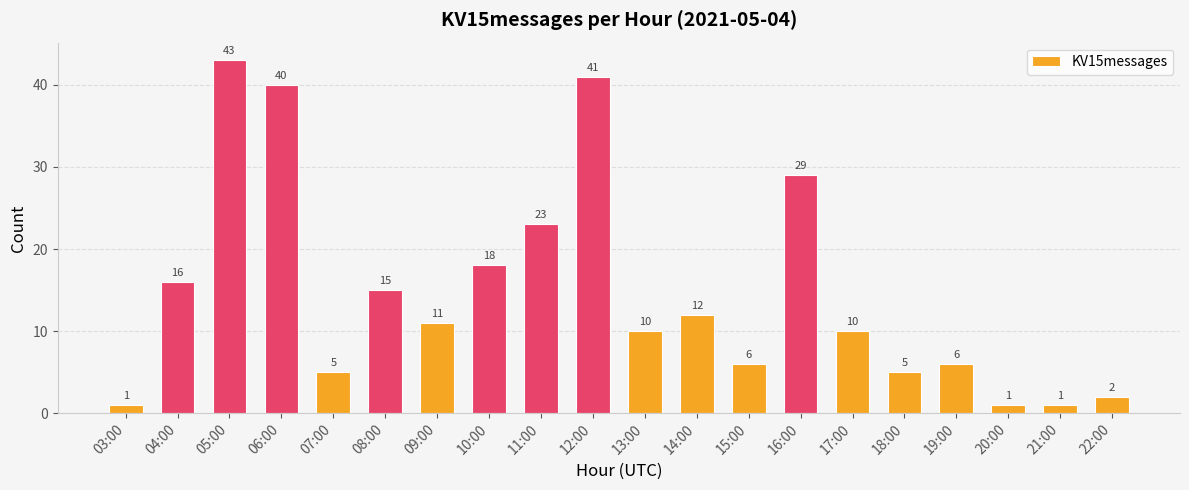

At which label is the value closest to 22?

11:00